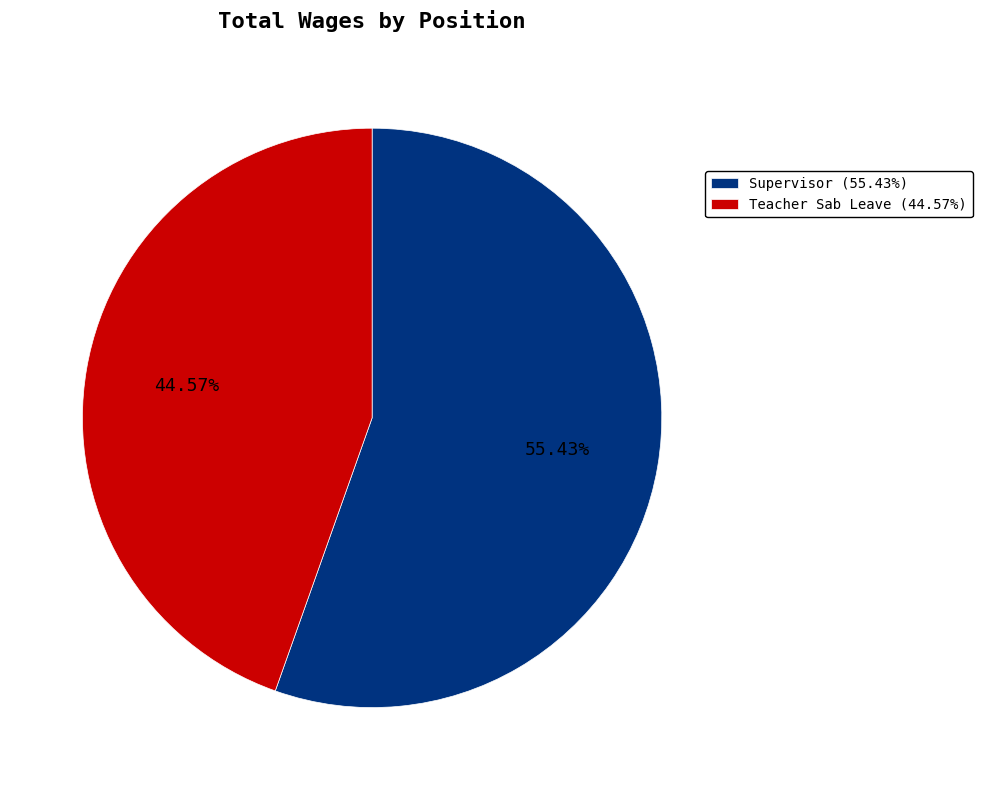

Between Teacher Sab Leave and Supervisor, which is larger?

Supervisor